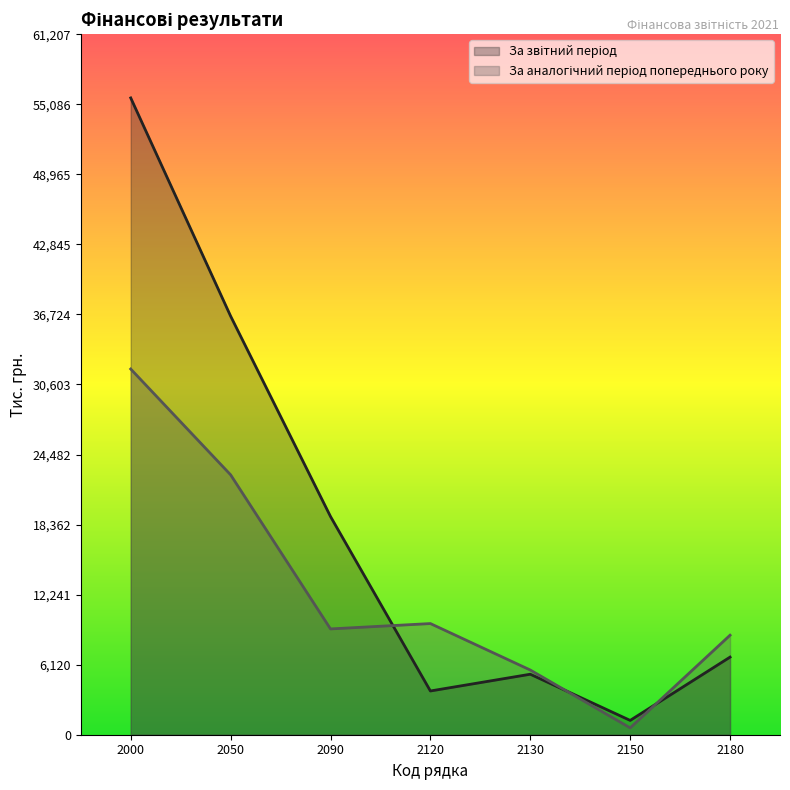

Which label corresponds to the smallest value in the chart?

2150